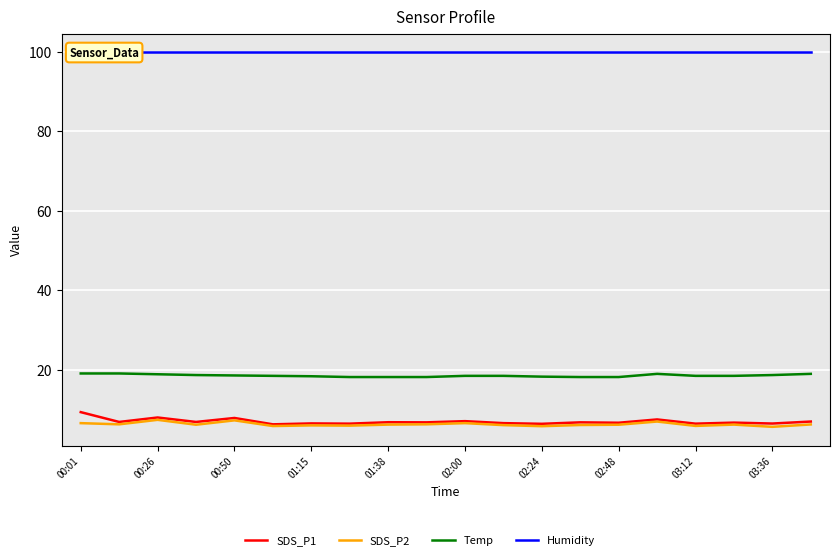

Where is SDS_P1 nearest to the value 7?

19